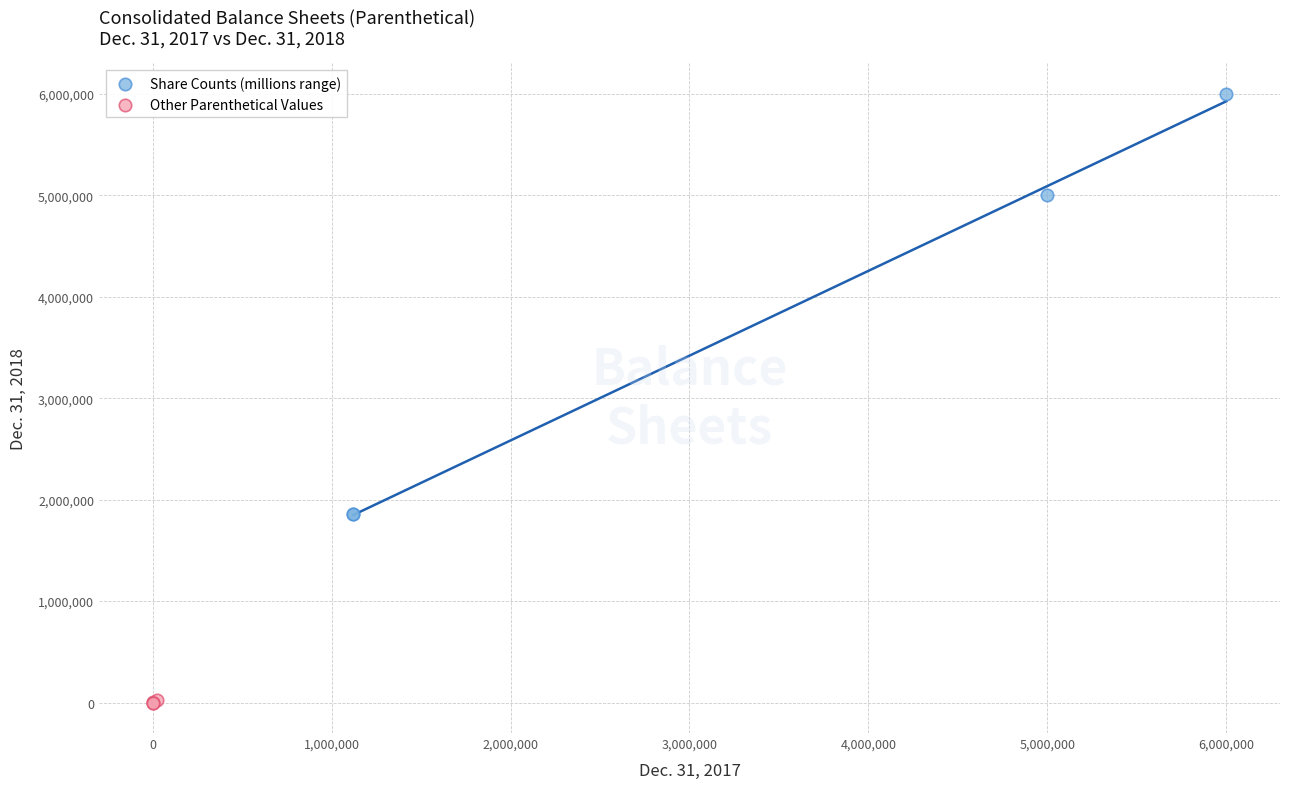

Which series contains the lowest Y value?

Other Parenthetical Values